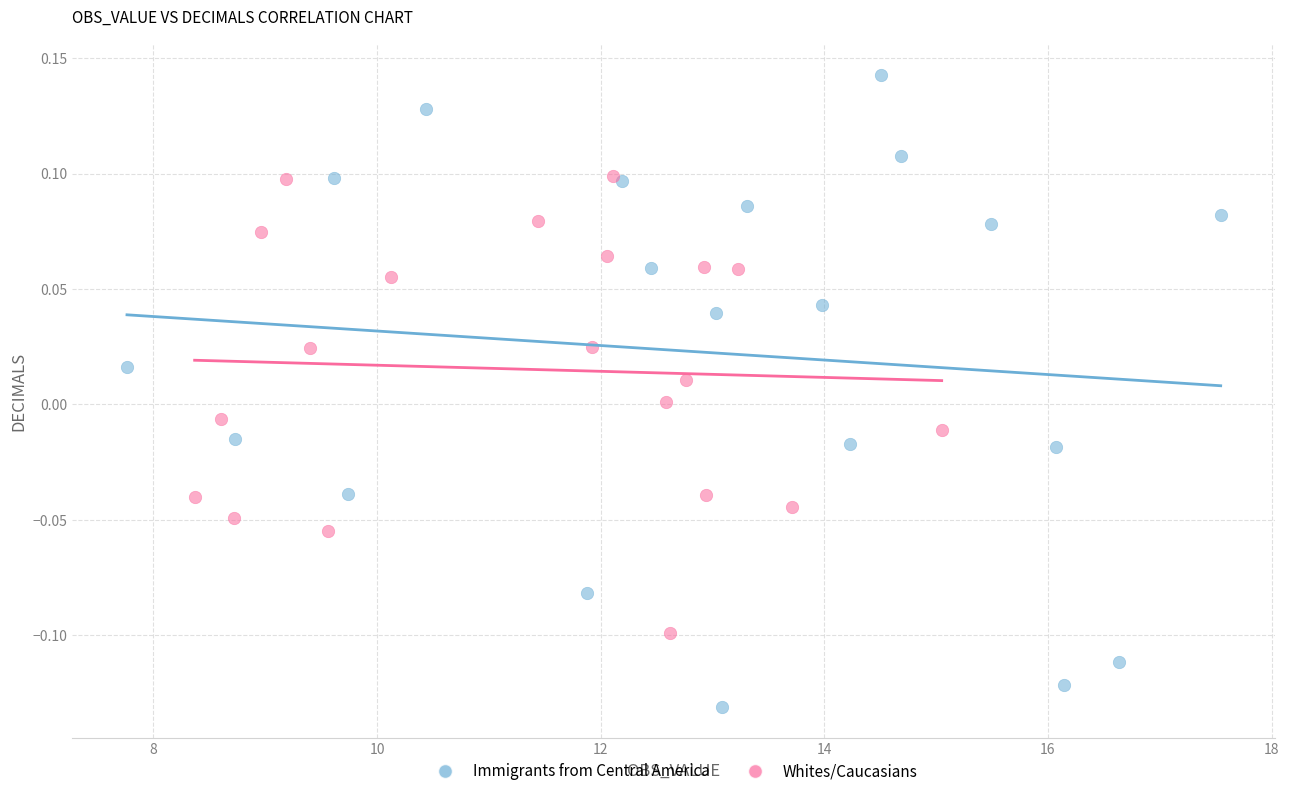

Which series contains the lowest Y value?

Immigrants from Central America